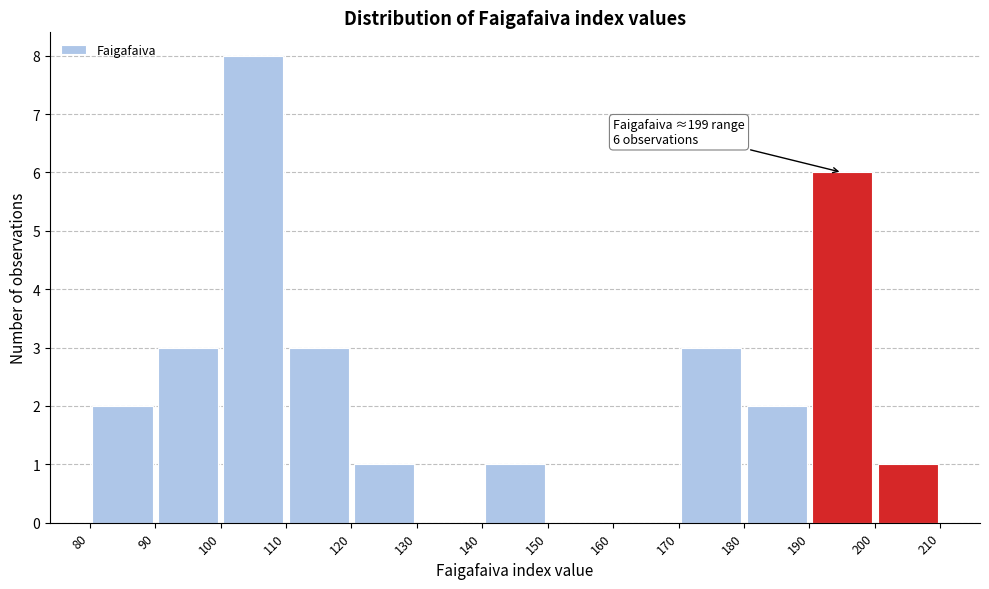

Over which range of the x-axis is the bar tallest?

100 to 110